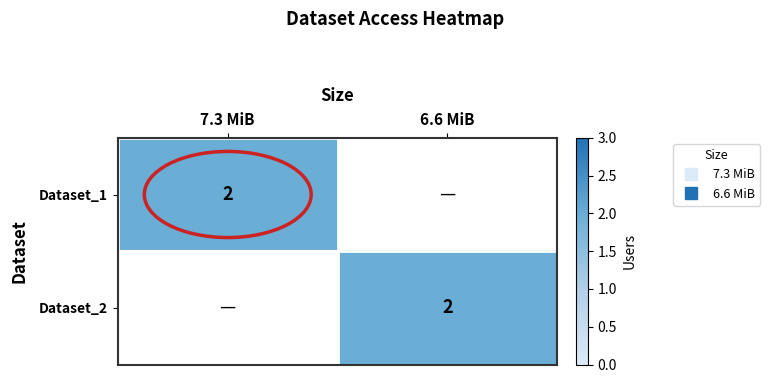

At how many categories does at least one series exceed 1?

2